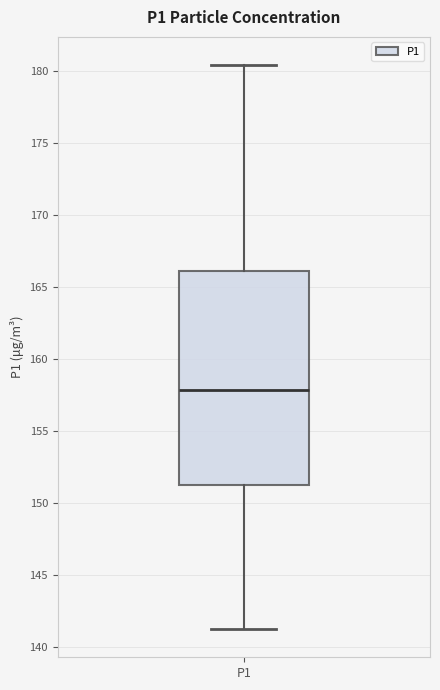

Transcribe this box plot: give where the median line is, the range the box spans, and where the two whiskers end, as read against the y-axis. The values are not printed on the chart, so give them approximately, as read against the axis.

median 158.0, box 151.0 to 166.0, whiskers 141.0 to 180.5